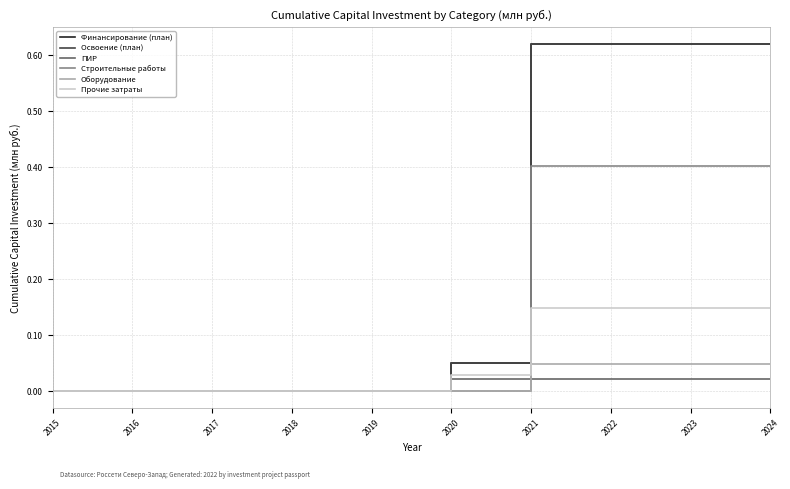

Does the chart display data point markers on the line(s)?

No